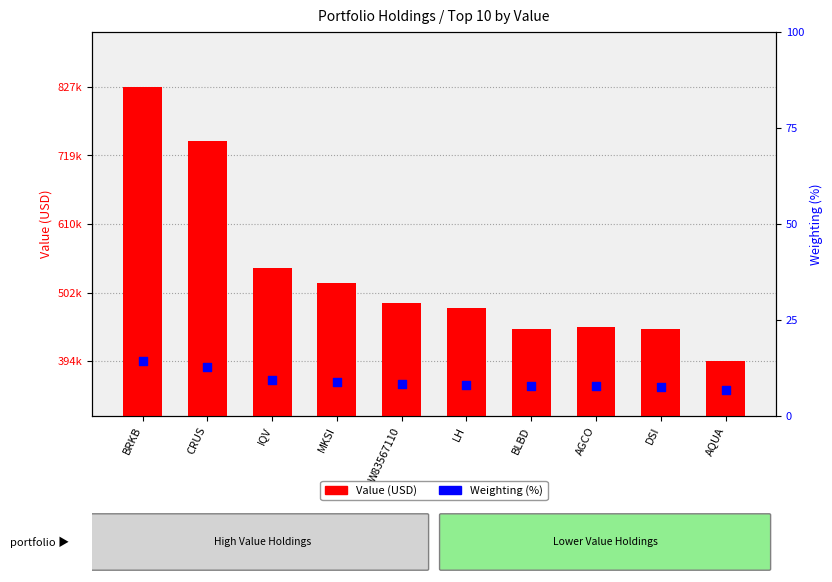

At how many categories does at least one series exceed 39119?

10